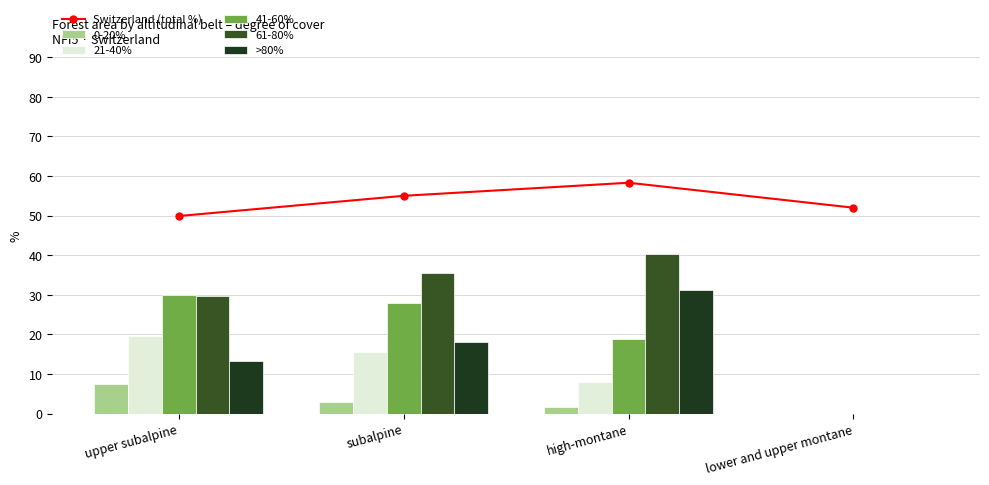

Which series changed the most between upper subalpine and lower and upper montane?

41-60%